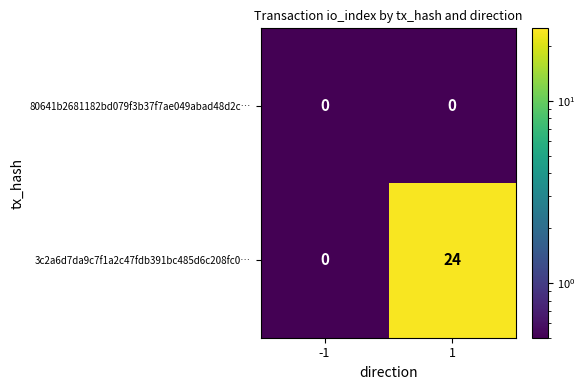

What is the approximate value of 3c2a6d7da9c7f1a2c47fdb391bc485d6c208fc0… at 1, to the nearest 5?

25